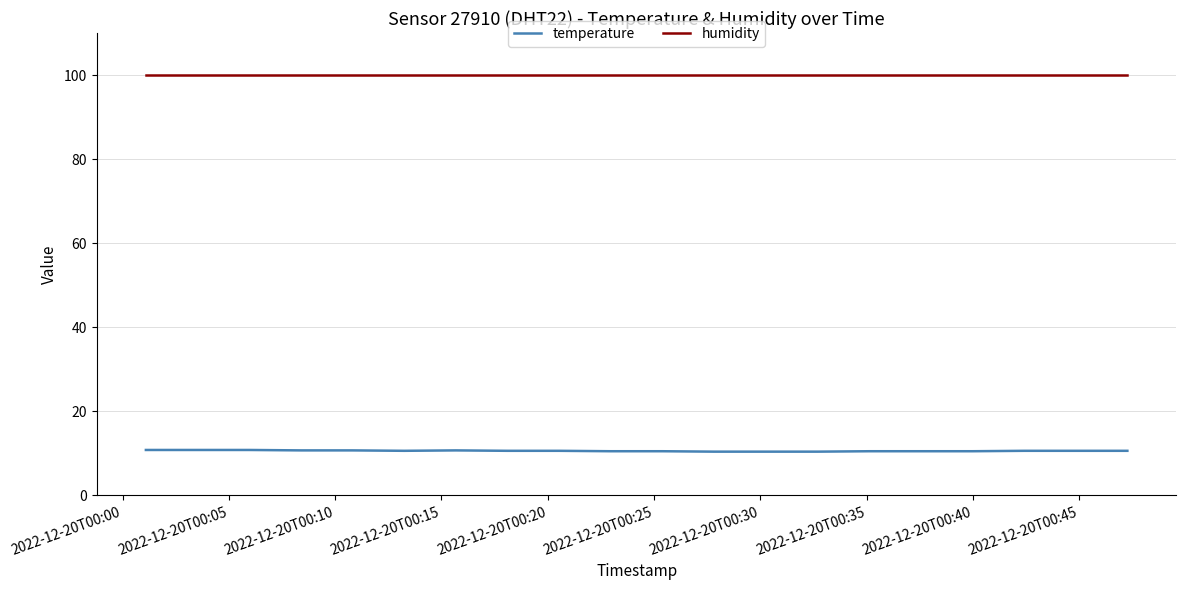

Which series has the widest spread of values?

temperature